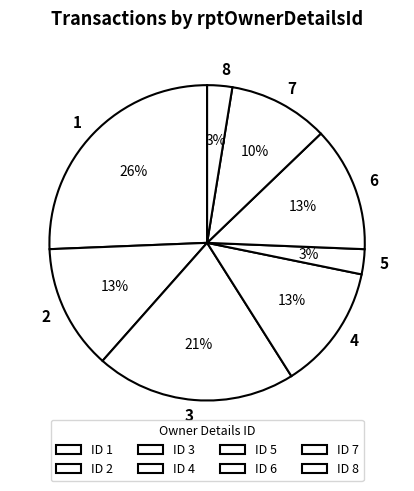

Which category has the biggest portion of the pie?

1